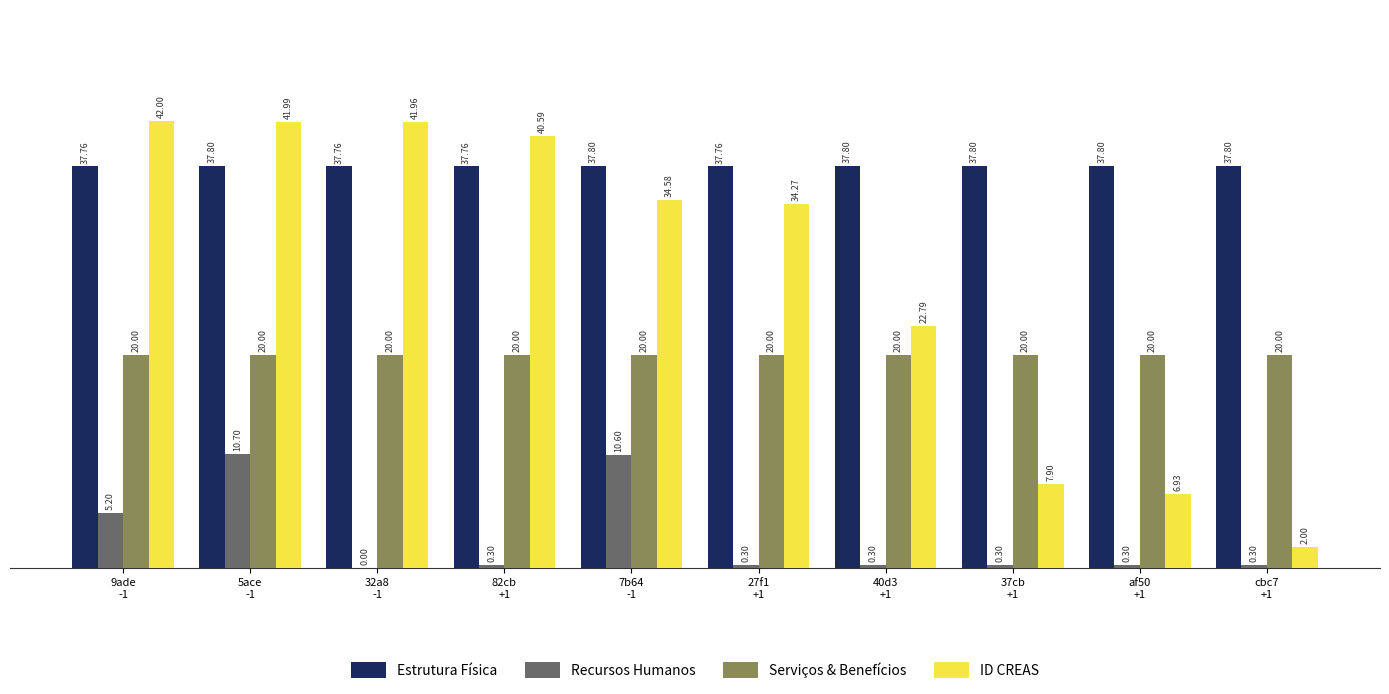

True or false: Estrutura Física has a value of 13.9 at 82cb
+1.

False